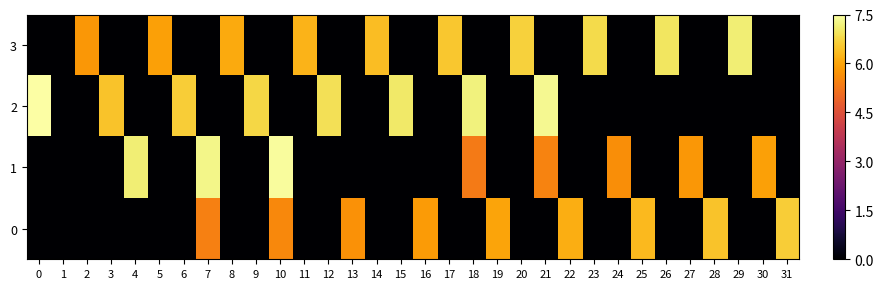

Which series has the largest range (max minus min)?

2